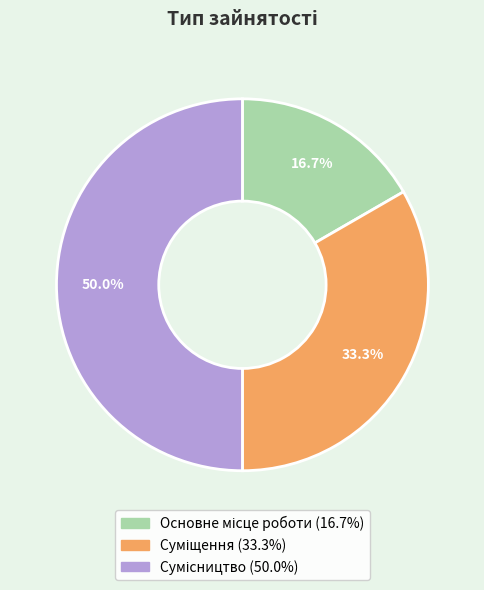

What percentage is the Основне місце роботи slice, to the nearest percent?

17%